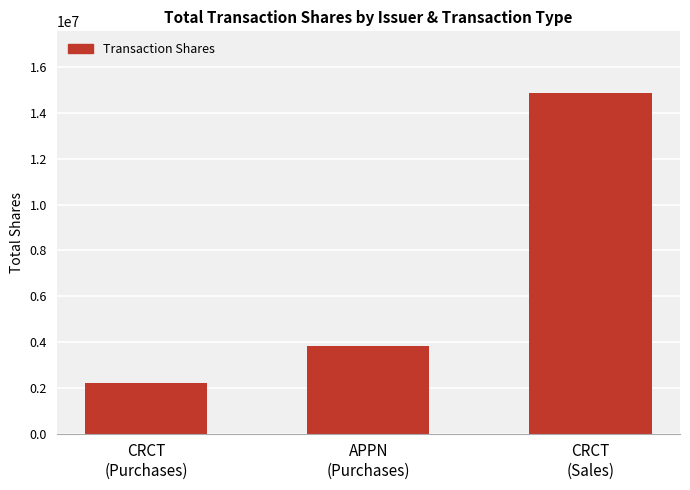

List the labels in order of value, largest first.

CRCT
(Sales), APPN
(Purchases), CRCT
(Purchases)